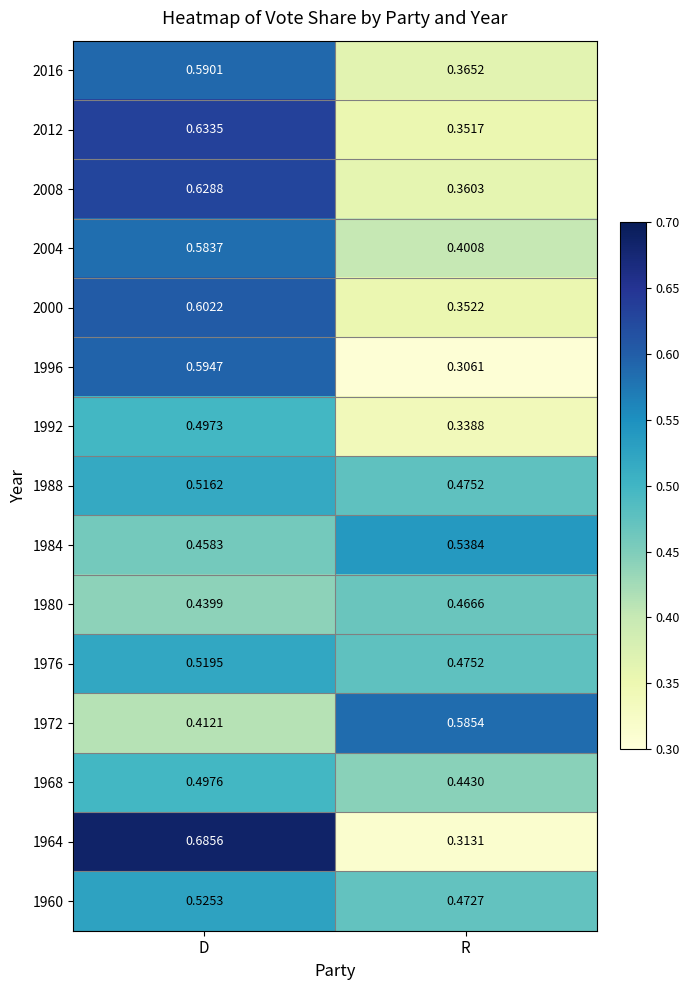

Which category has the highest value across all series?

D